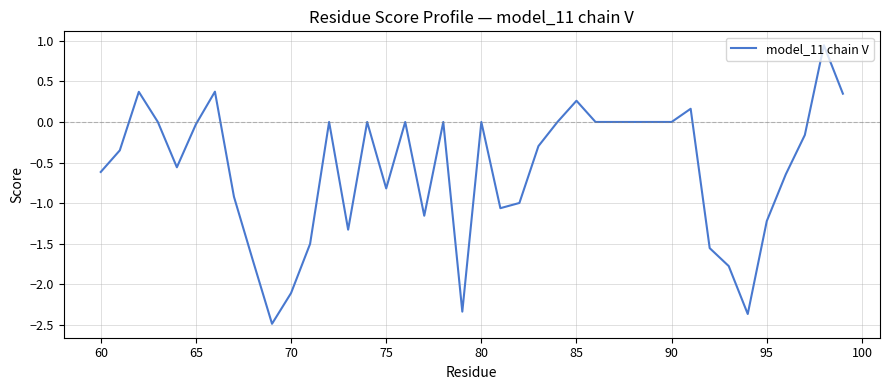

What is the smallest value displayed?

-2.5